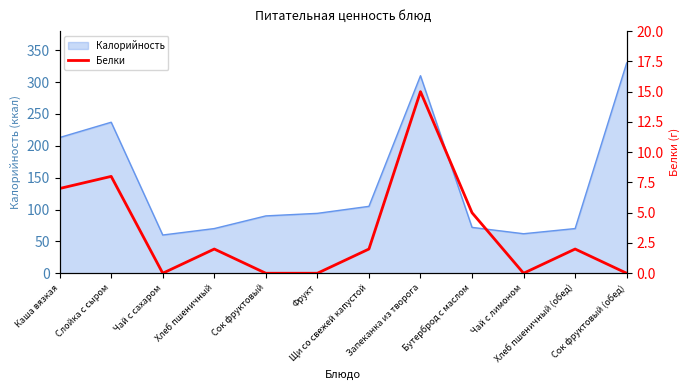

The chart shows a value of 2 at Хлеб пшеничный. True or false?

True